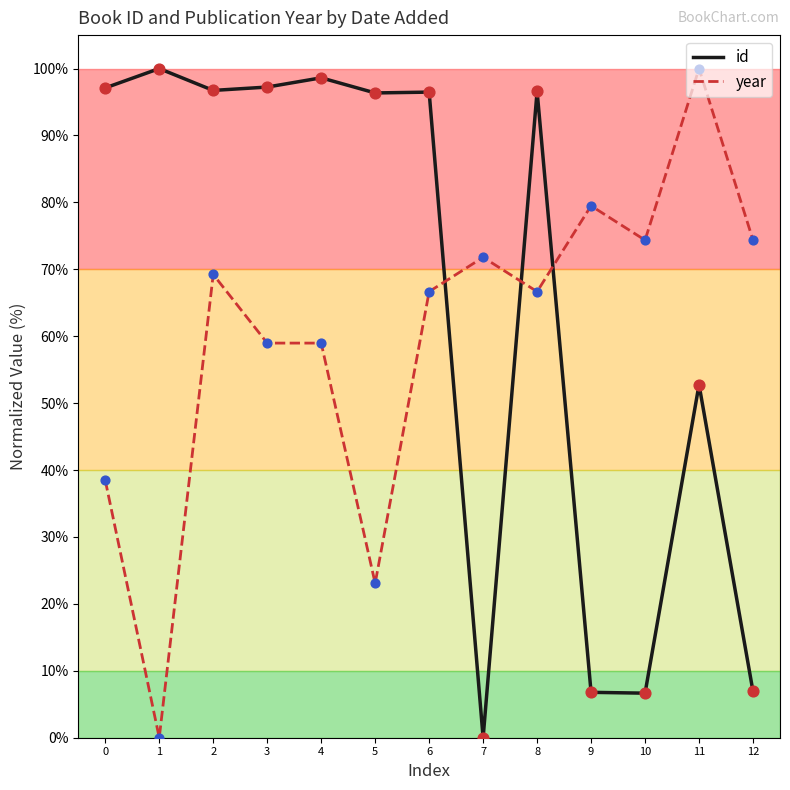

At how many categories does at least one series exceed 83?

9